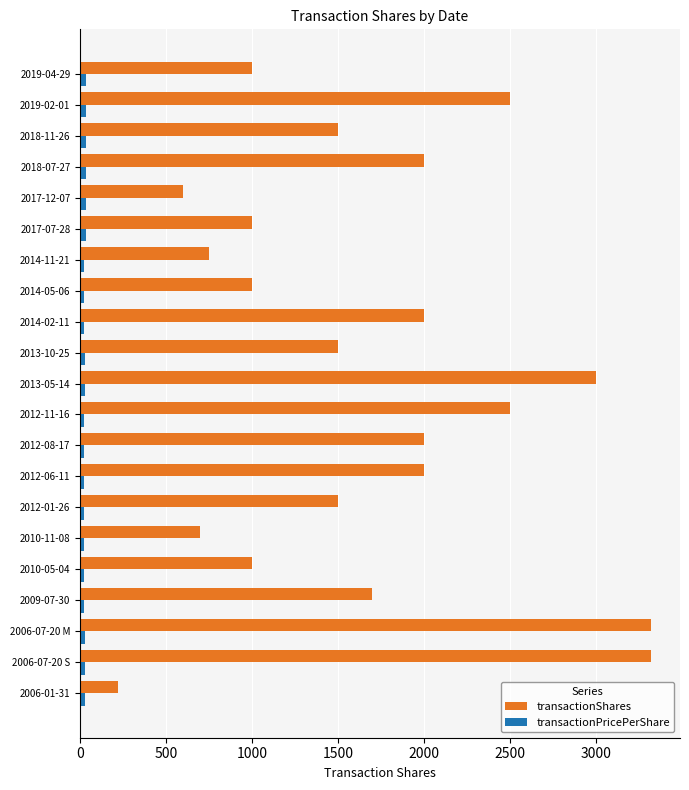

The value of transactionShares at 2017-07-28 is 1000.0. True or false?

True